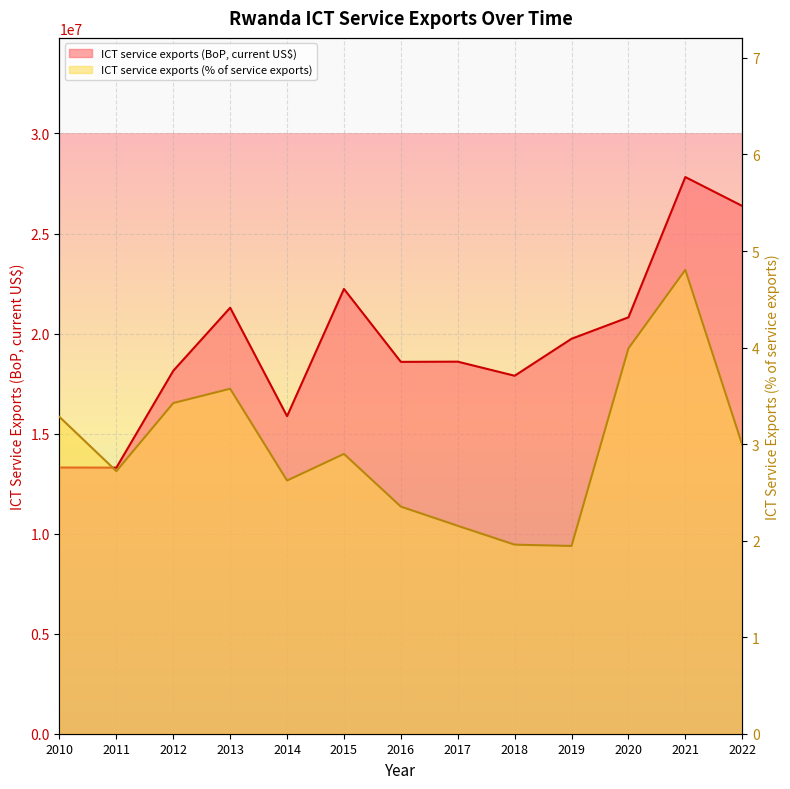

The value of ICT service exports (BoP, current US$) at 2019 is 26189189.6. True or false?

False